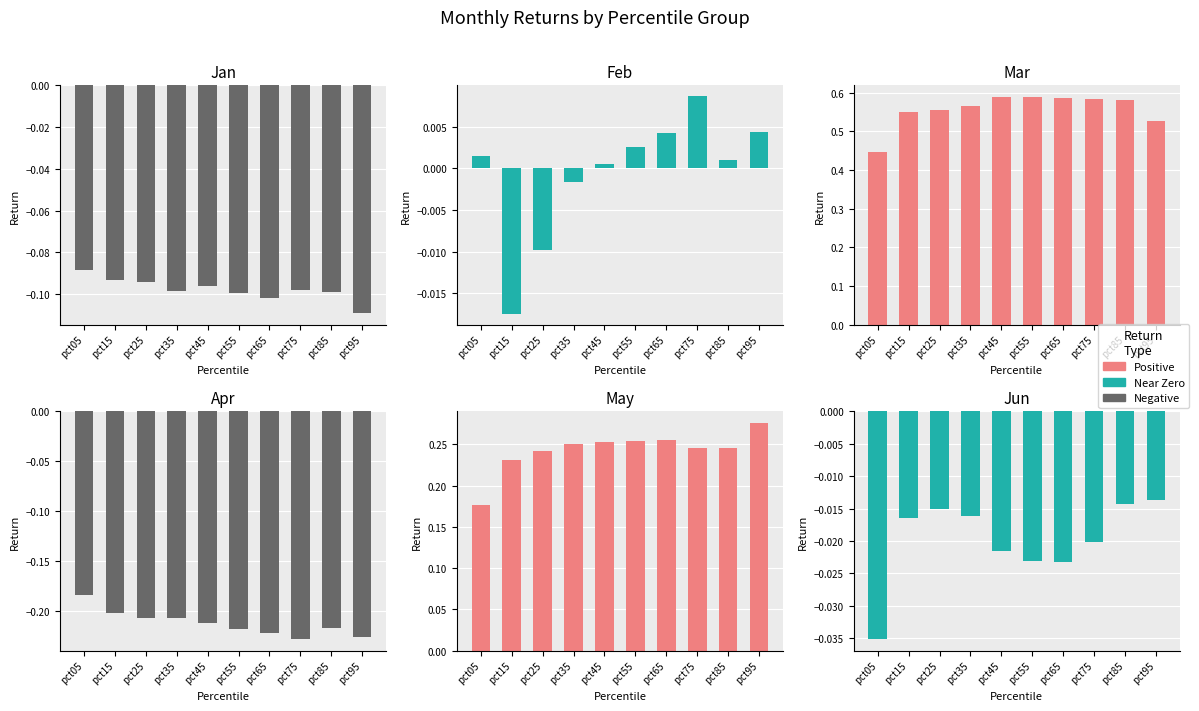

At which label does May reach its peak?

pct95